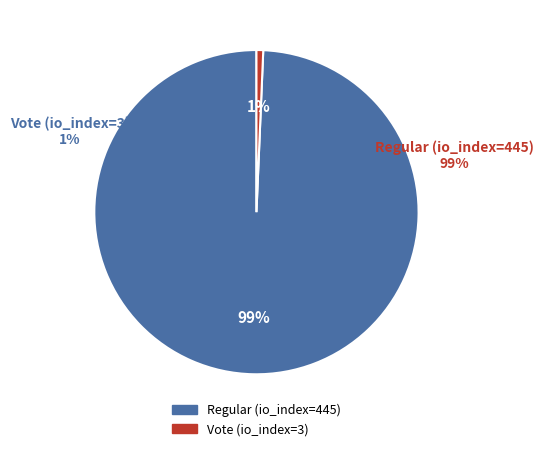

To the nearest percent, what portion does Regular (io_index=445) represent?

99%